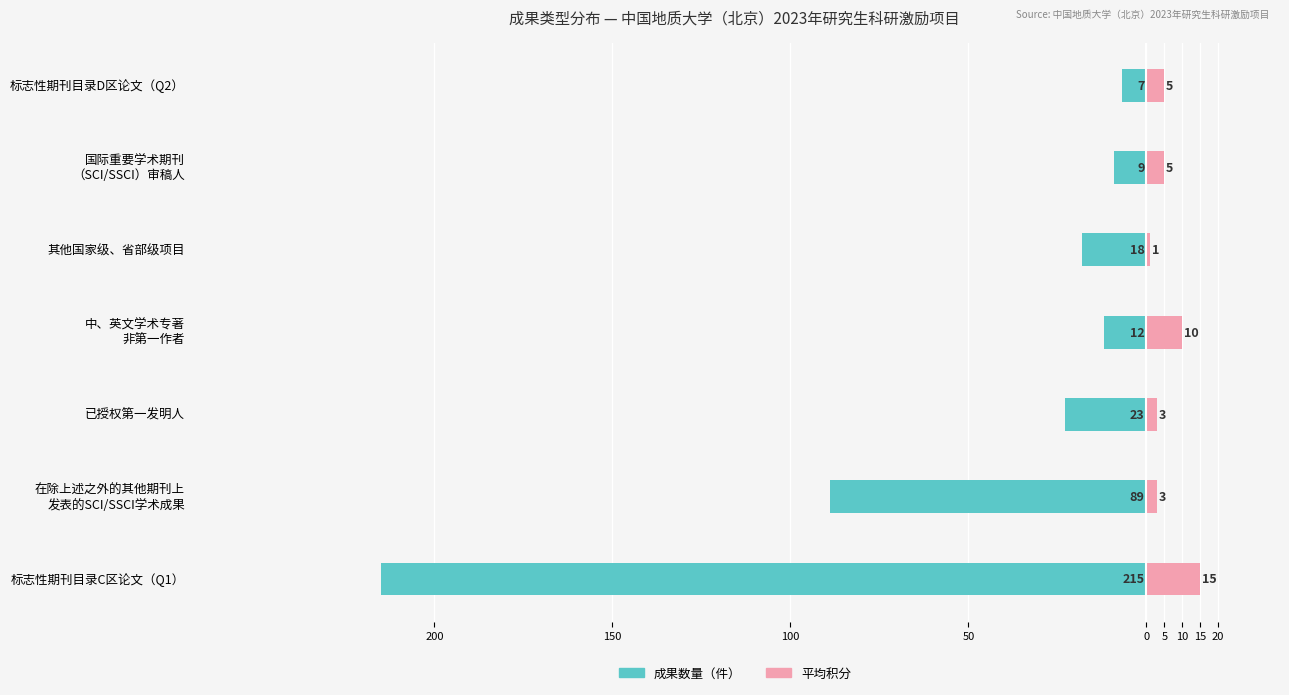

Which series has the largest range (max minus min)?

成果数量（件）